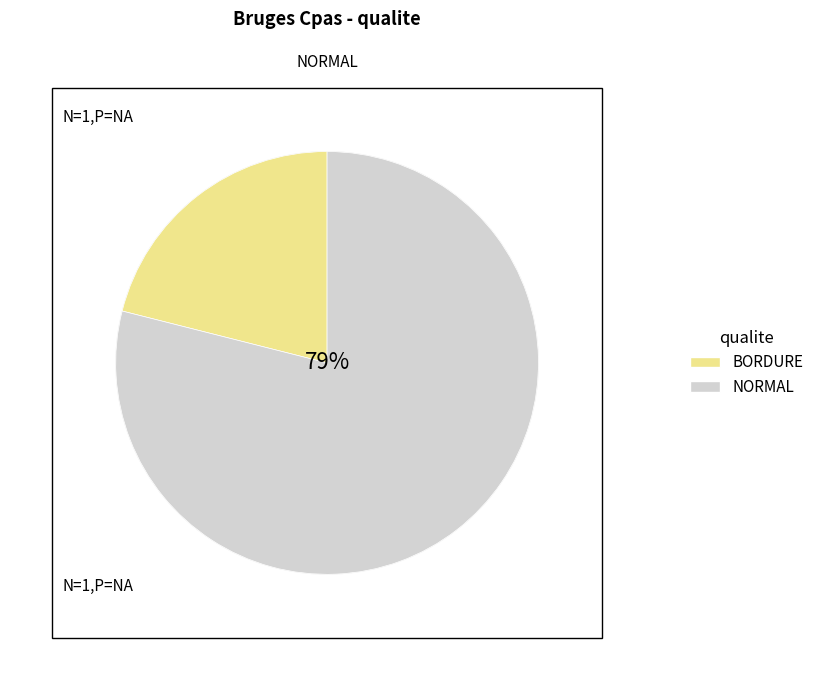

To the nearest percent, what is the average slice percentage?

50%